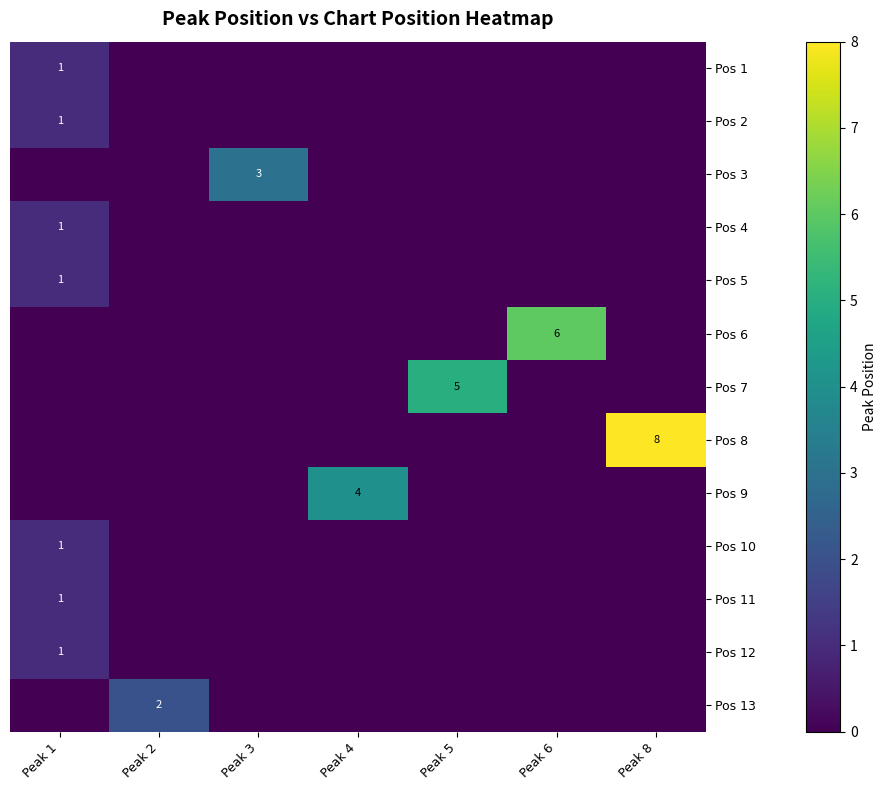

The value of row_1 at Peak 2 is 0. True or false?

False